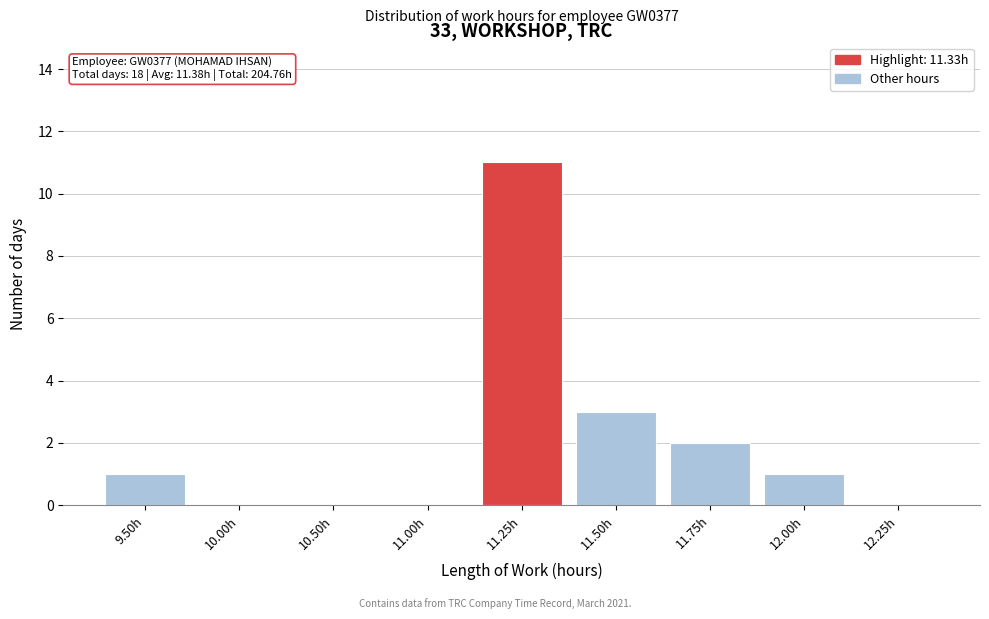

Reading left to right, extract all data points from this chart.

9.50h=1	10.00h=0	10.50h=0	11.00h=0	11.25h=11	11.50h=3	11.75h=2	12.00h=1	12.25h=0